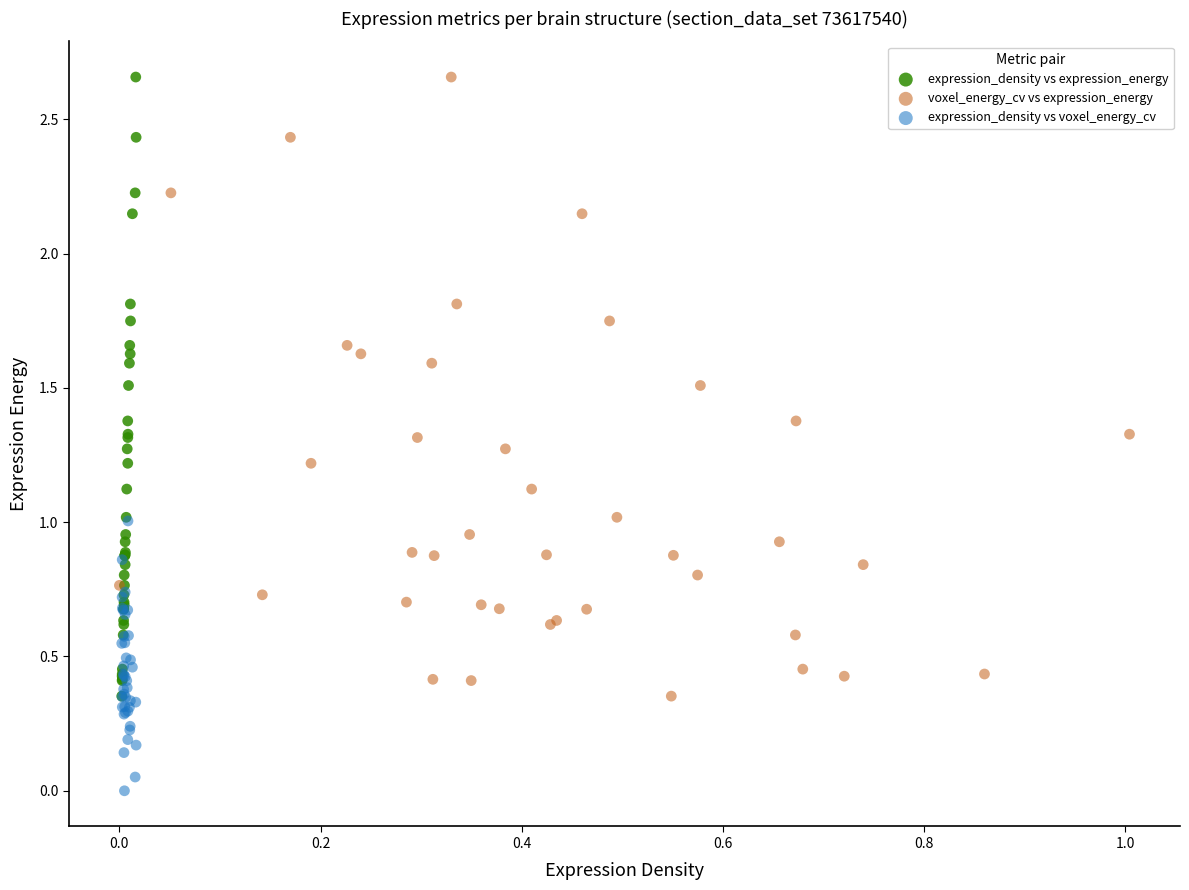

Which series reaches the minimum Y coordinate?

expression_density vs voxel_energy_cv